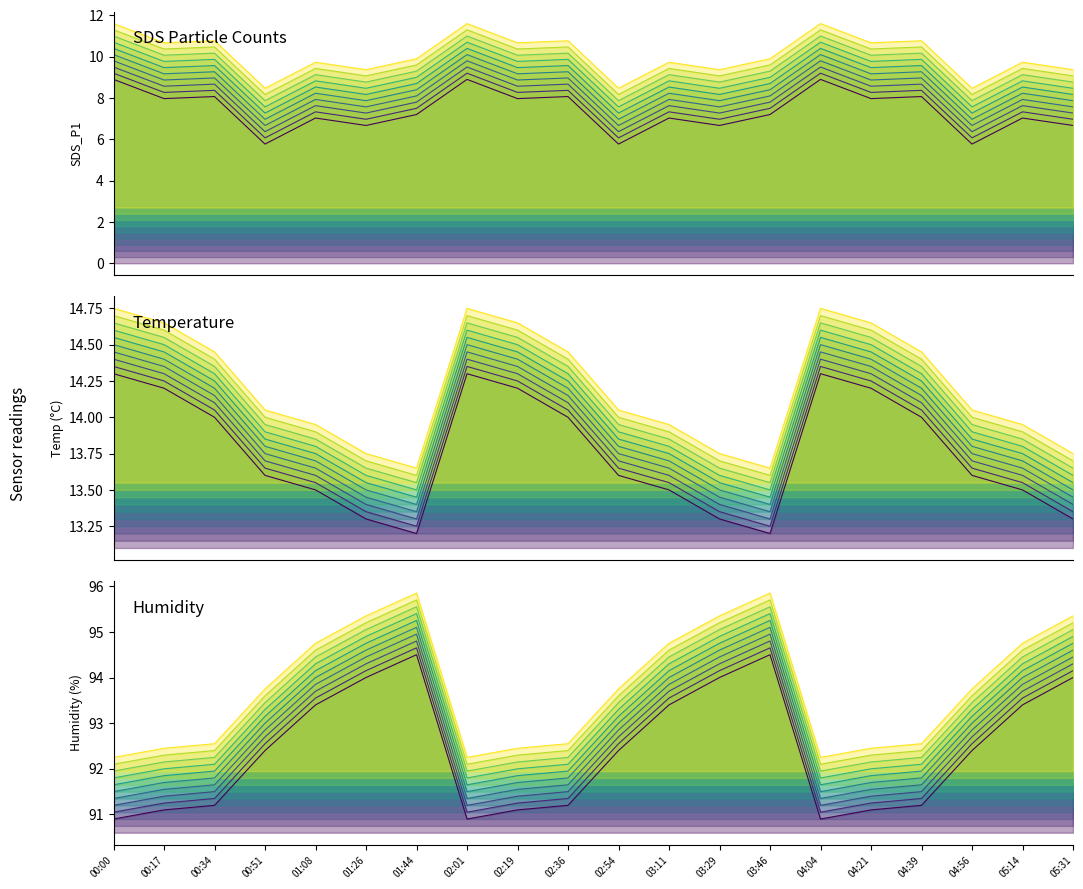

Where is the first local maximum for Temp?

02:01